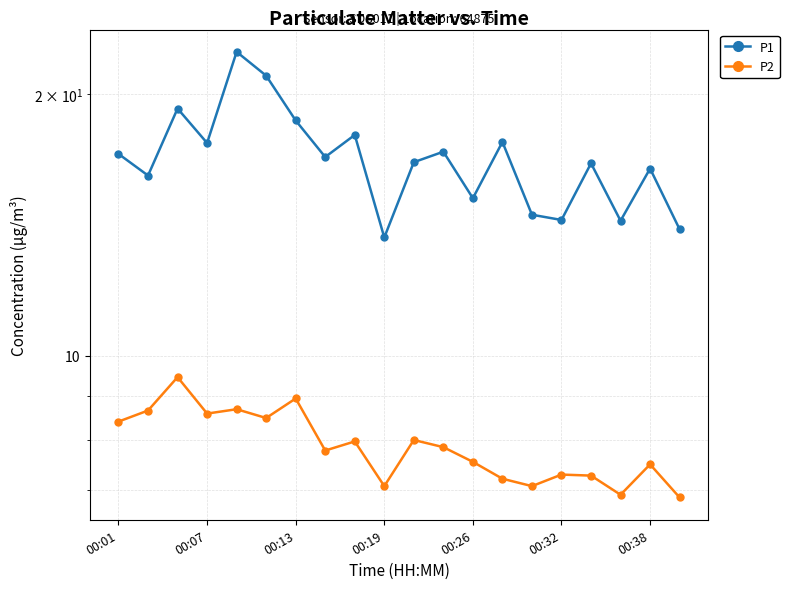

What is the difference between the second highest and second lowest values in the P1 series?

7.0